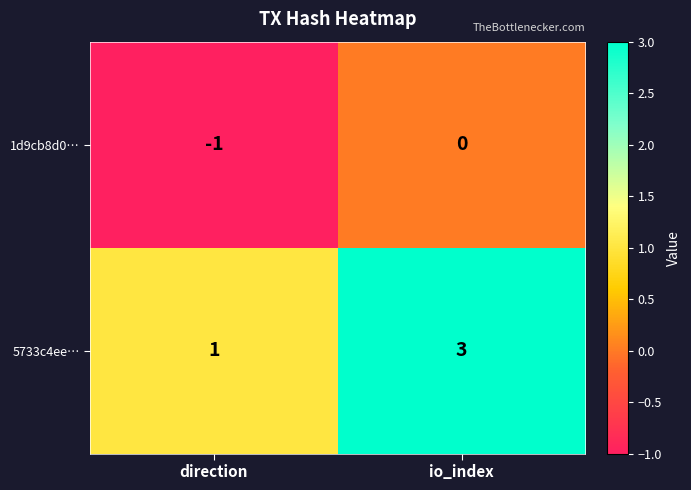

Is it true that 5733c4ee… equals 1 at direction?

True